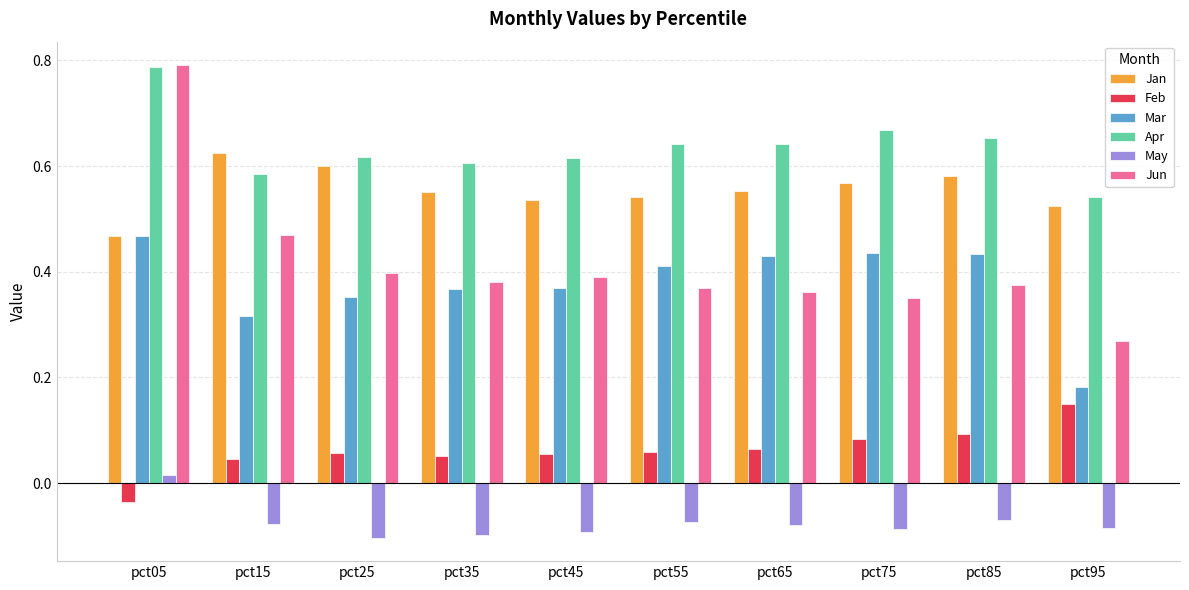

Which series has the largest total across all categories?

Apr